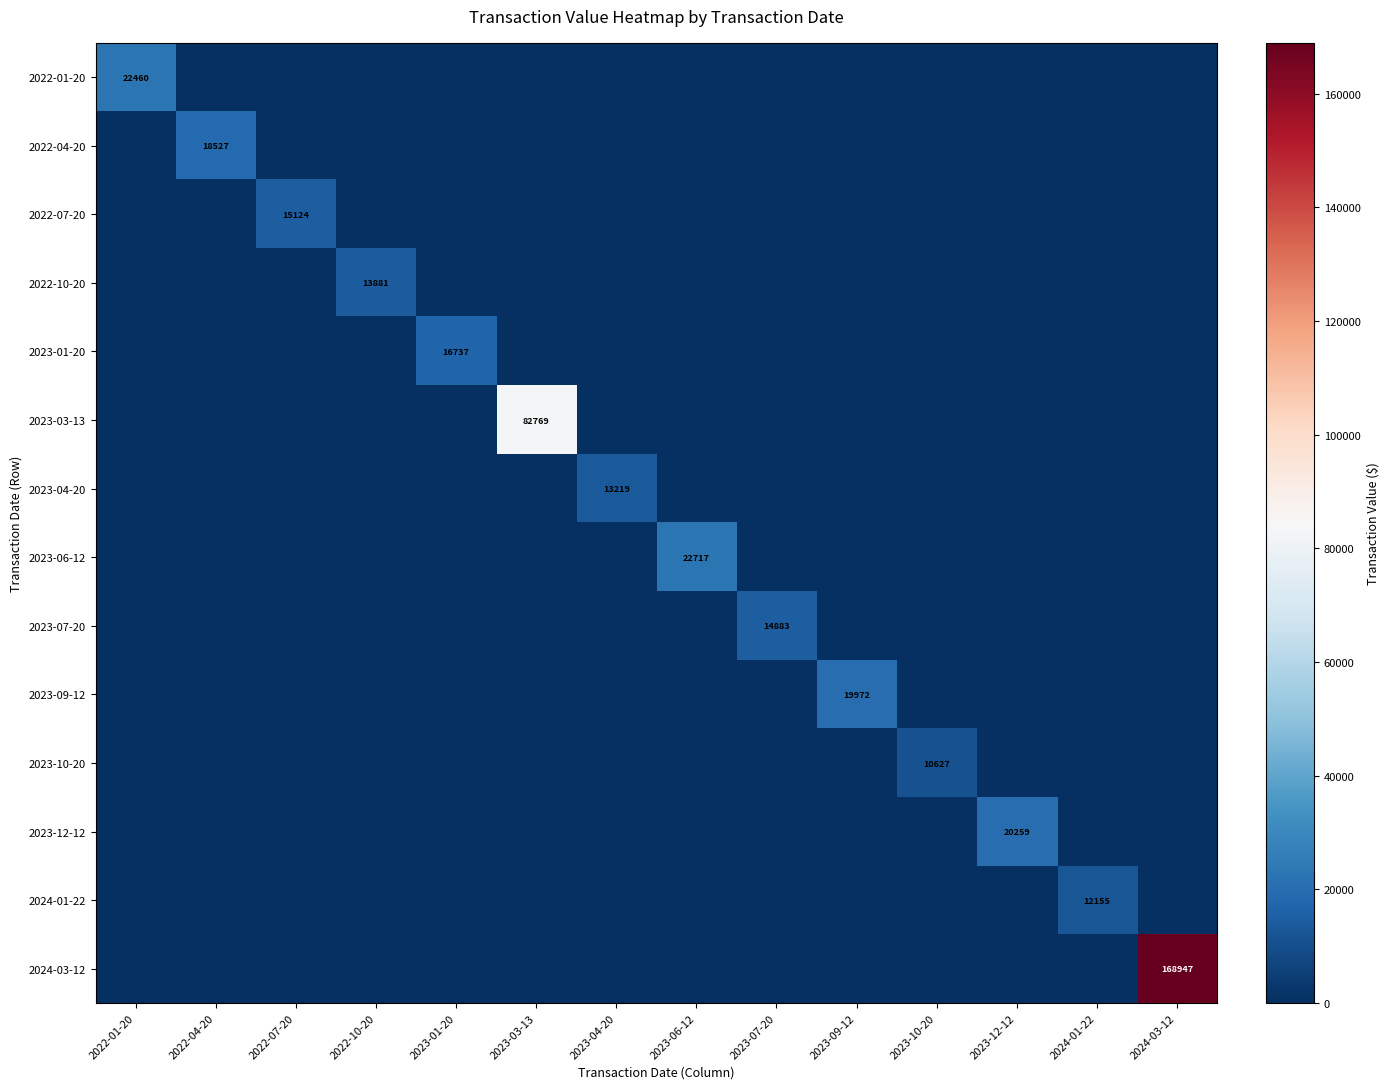

Which series has the largest total across all categories?

2024-03-12